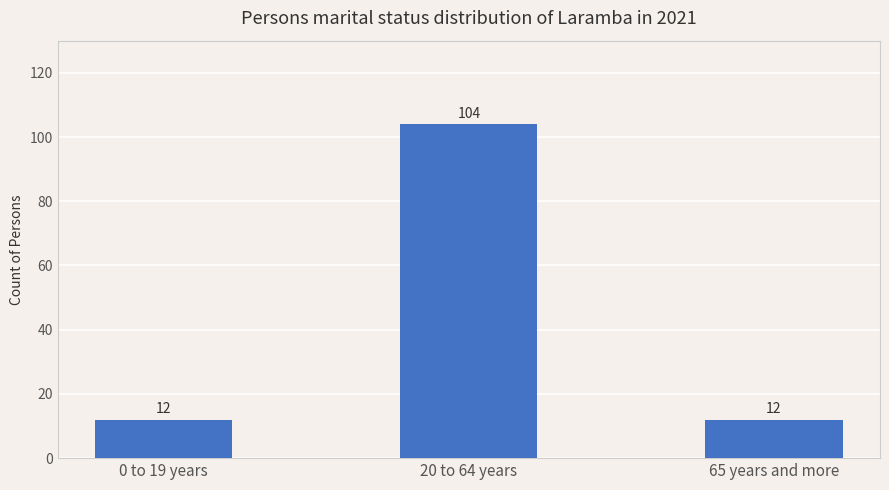

Which has a higher value, 0 to 19 years or 20 to 64 years?

20 to 64 years